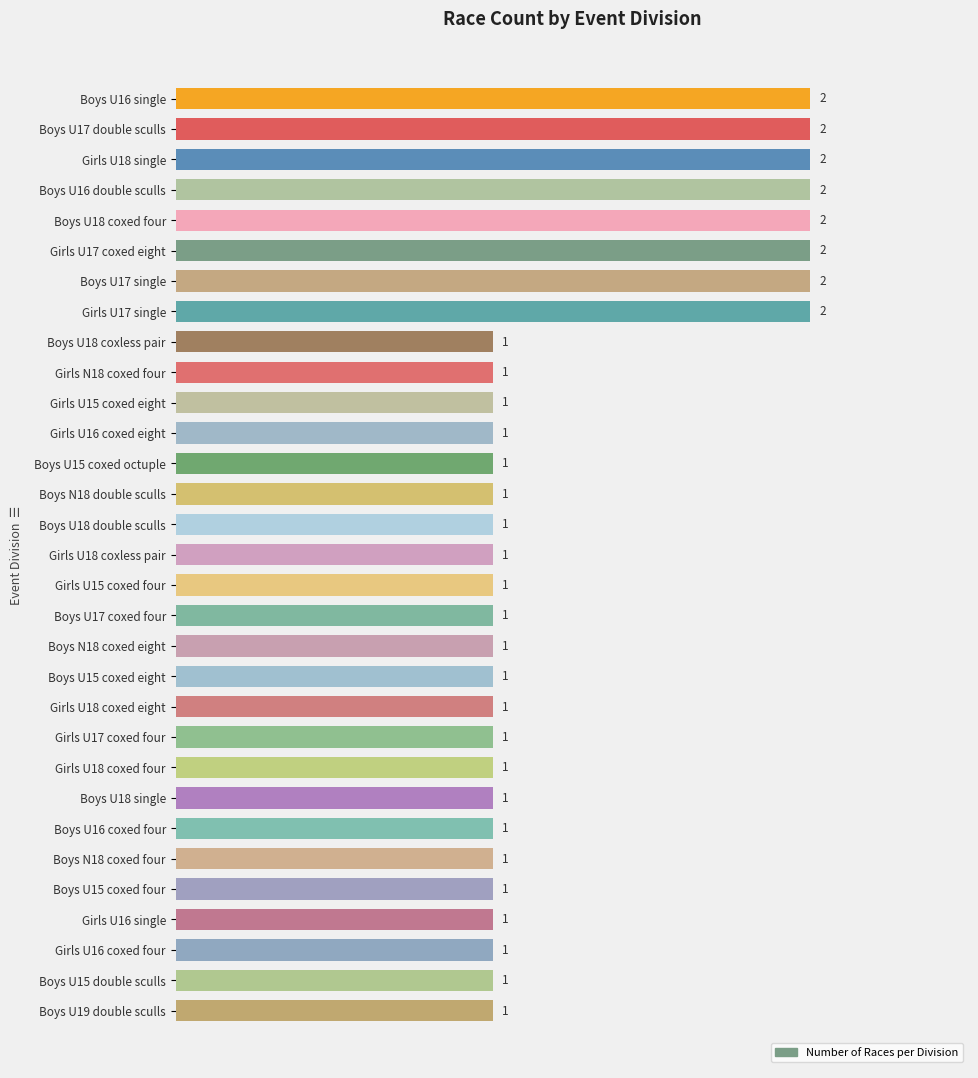

What is the average value?

1